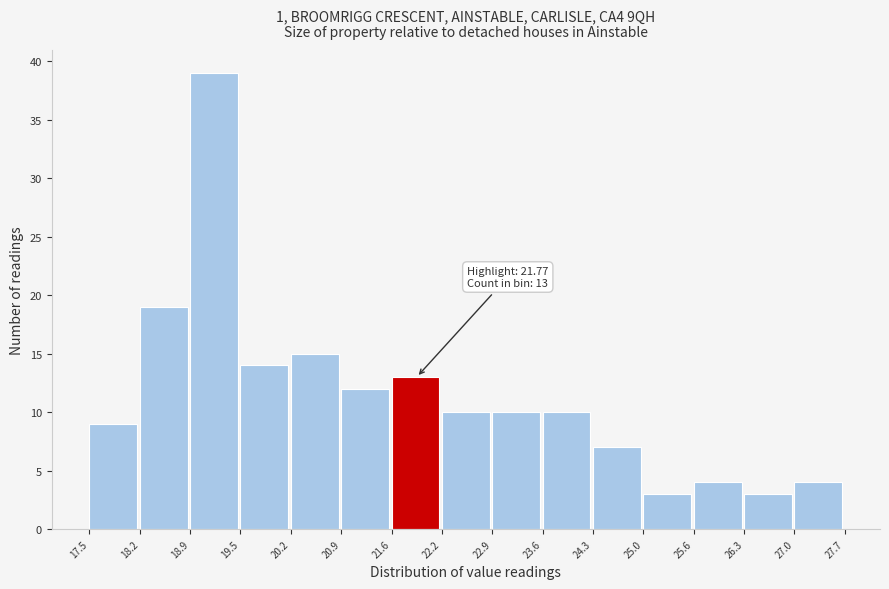

Which range on the x-axis has the tallest bar?

18.9 to 19.5